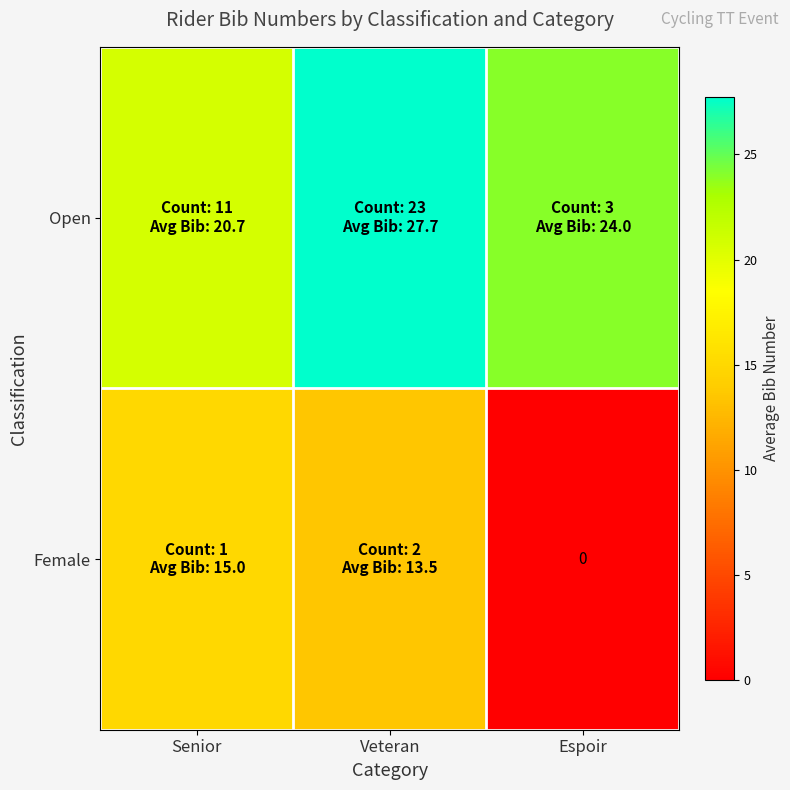

At how many categories does at least one series exceed 18?

3